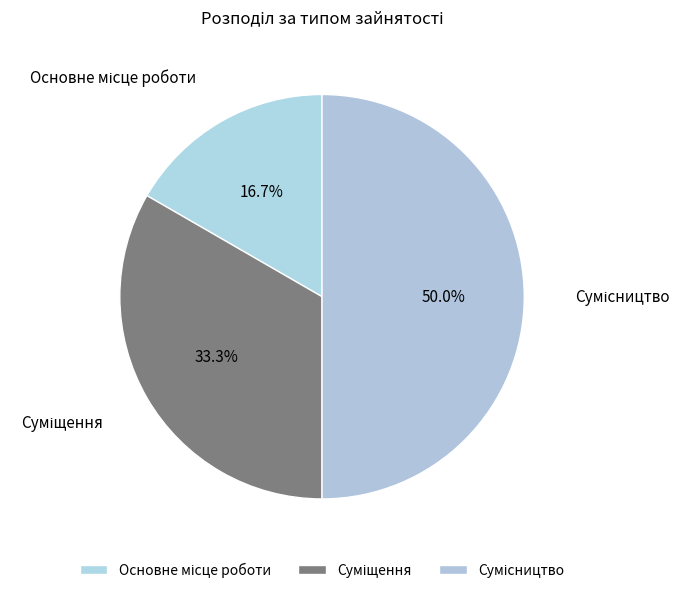

Is there any slice that represents more than half of the pie?

No